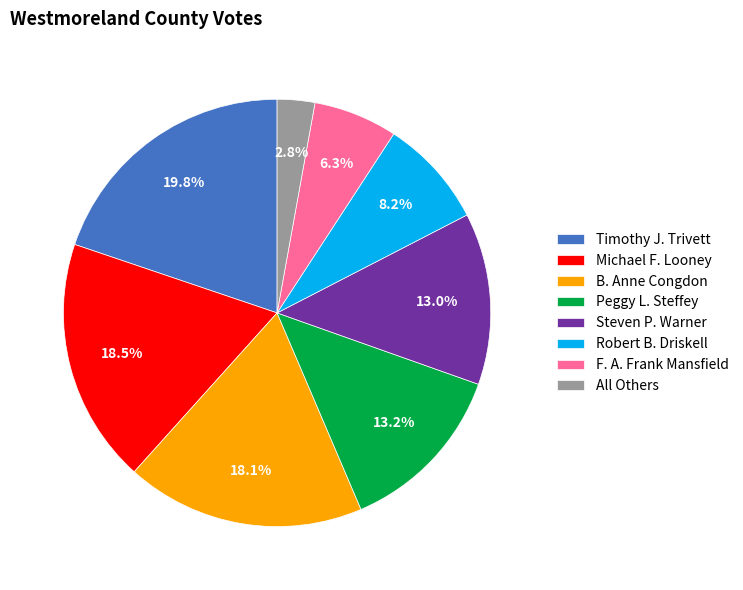

How many slices are in this pie chart?

8